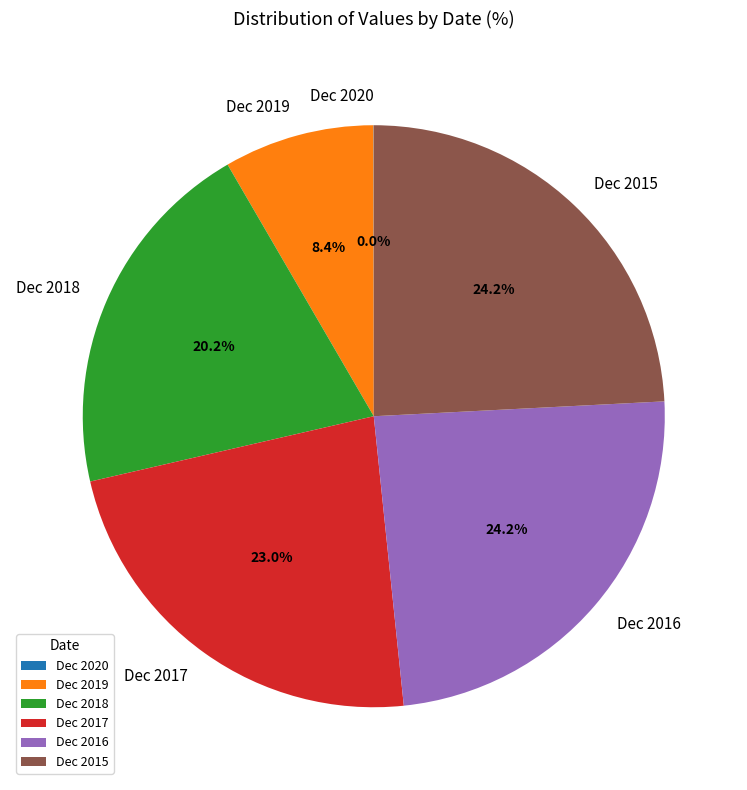

To the nearest percent, what is the combined percentage of Dec 2019 and Dec 2018?

29%